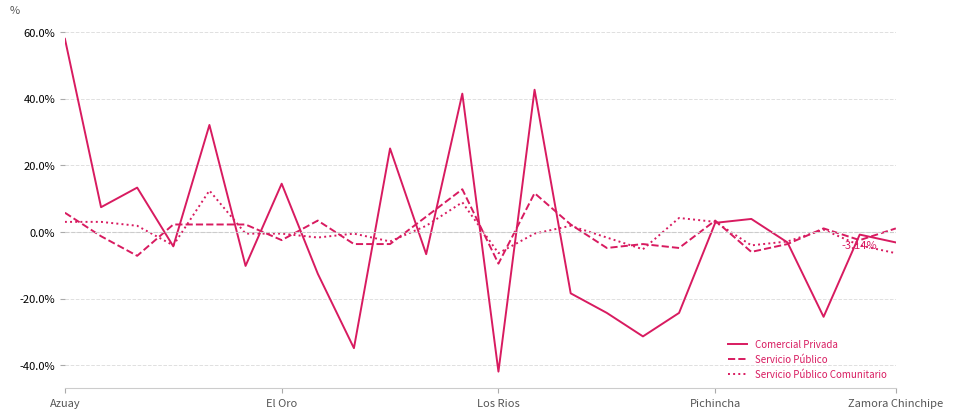

Which series has the widest spread of values?

Comercial Privada